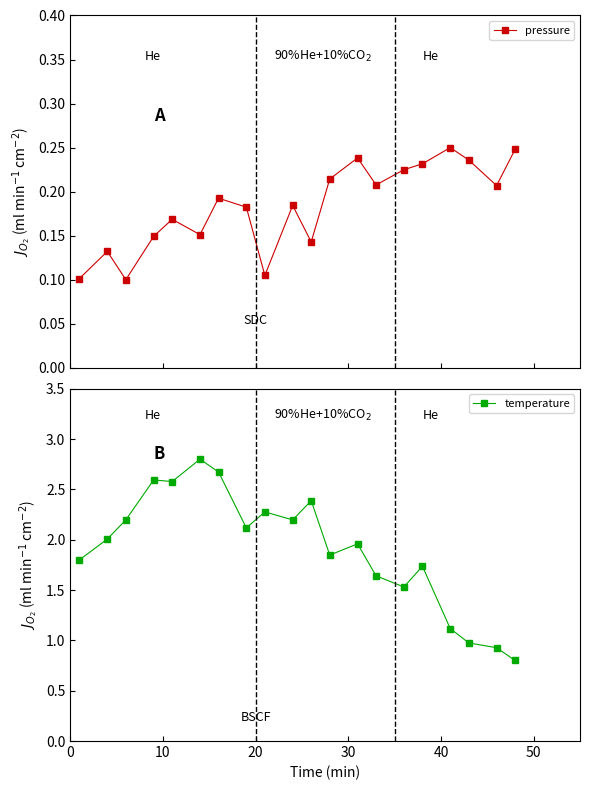

Is this an area chart (filled region under the line)?

No